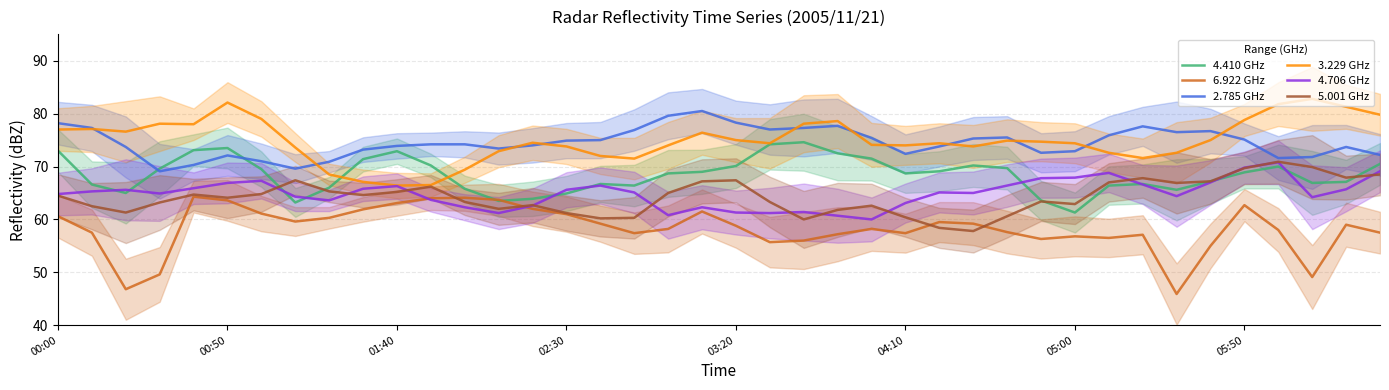

Count the number of data series in this chart.

6